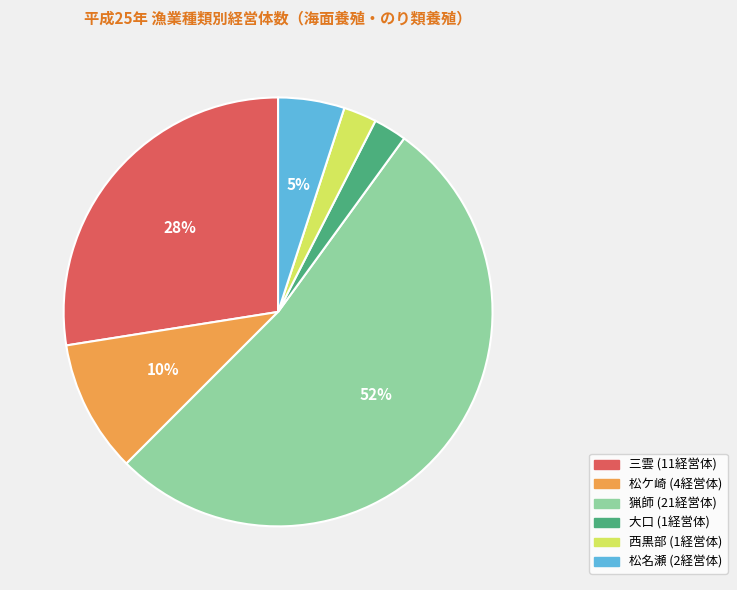

Does any single category account for the majority?

Yes